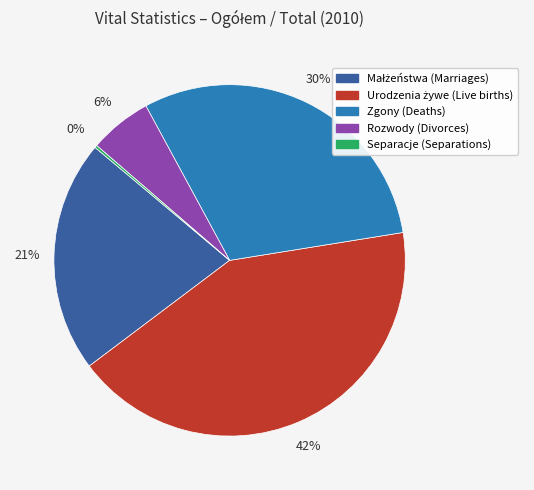

True or false: Zgony (Deaths) accounts for 30% of the total.

True